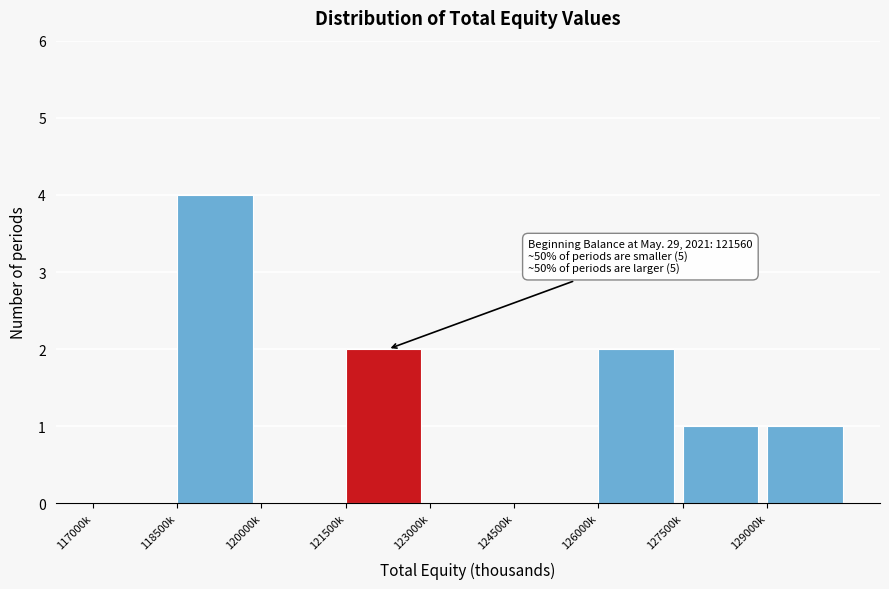

Reading left to right, list all the values displayed in this chart.

117000k=0	118500k=4	120000k=0	121500k=2	123000k=0	124500k=0	126000k=2	127500k=1	129000k=1